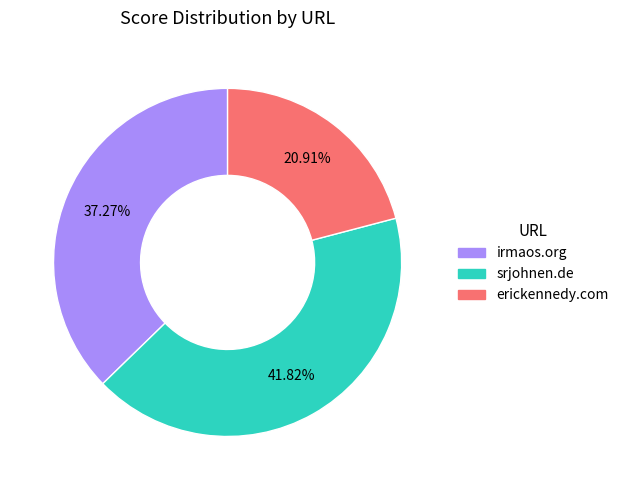

To the nearest percent, what is the difference between the erickennedy.com and irmaos.org slice percentages?

16%